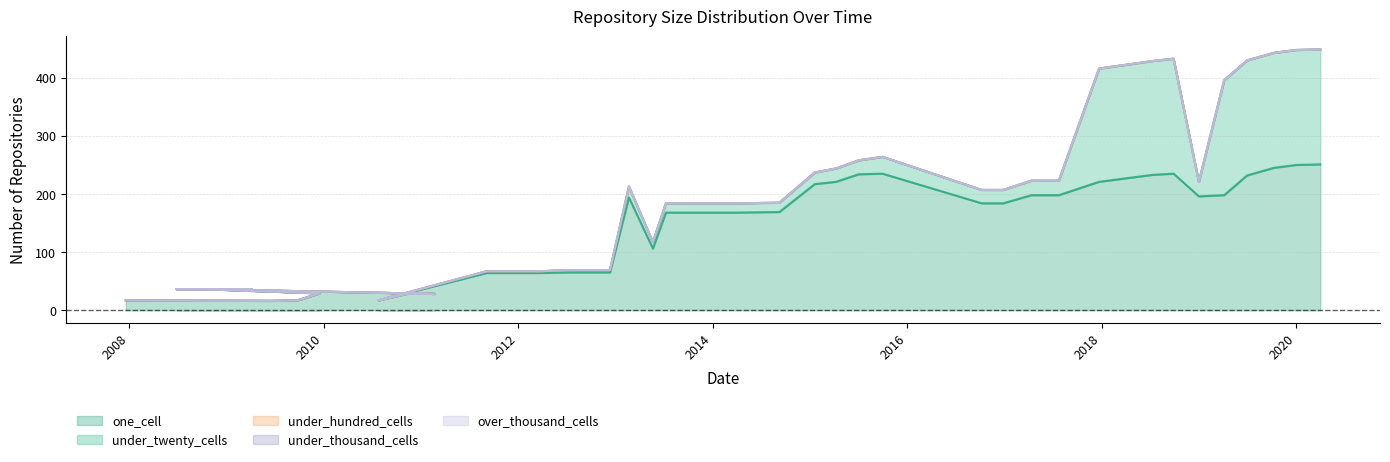

Rank the series by their maximum value, from lowest to highest.

under_hundred_cells, under_thousand_cells, over_thousand_cells, under_twenty_cells, one_cell